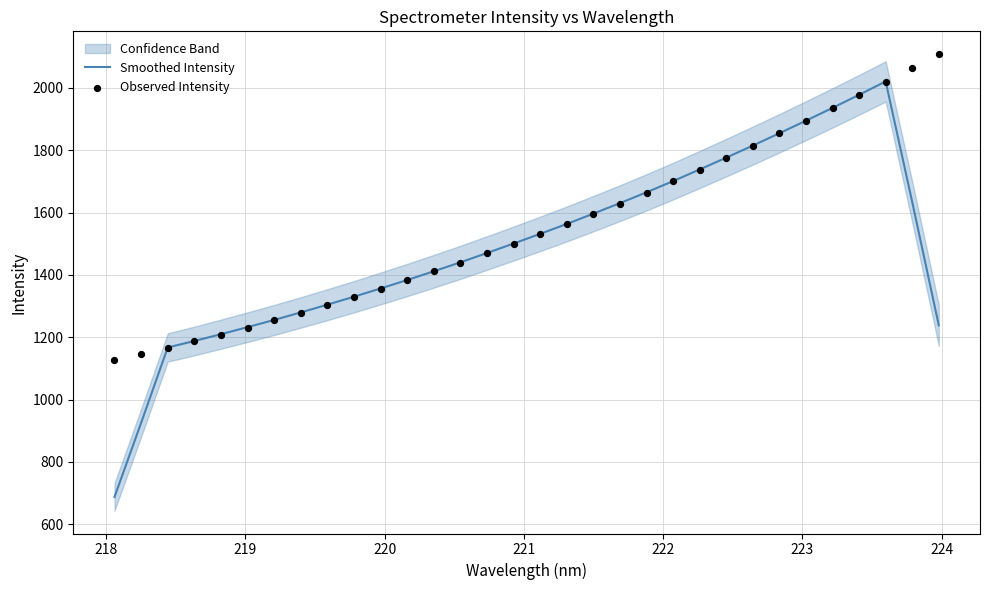

Which series has the widest spread of Y values?

Smoothed Intensity